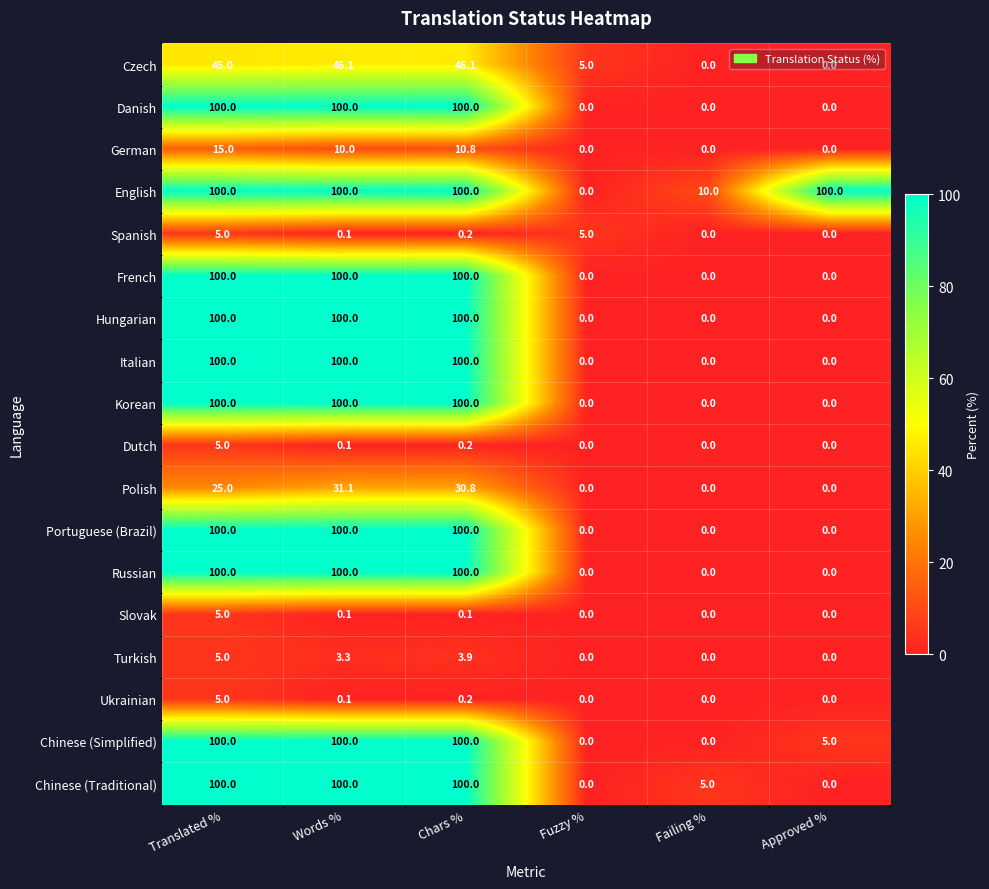

Which series changed the most between Failing % and Approved %?

English